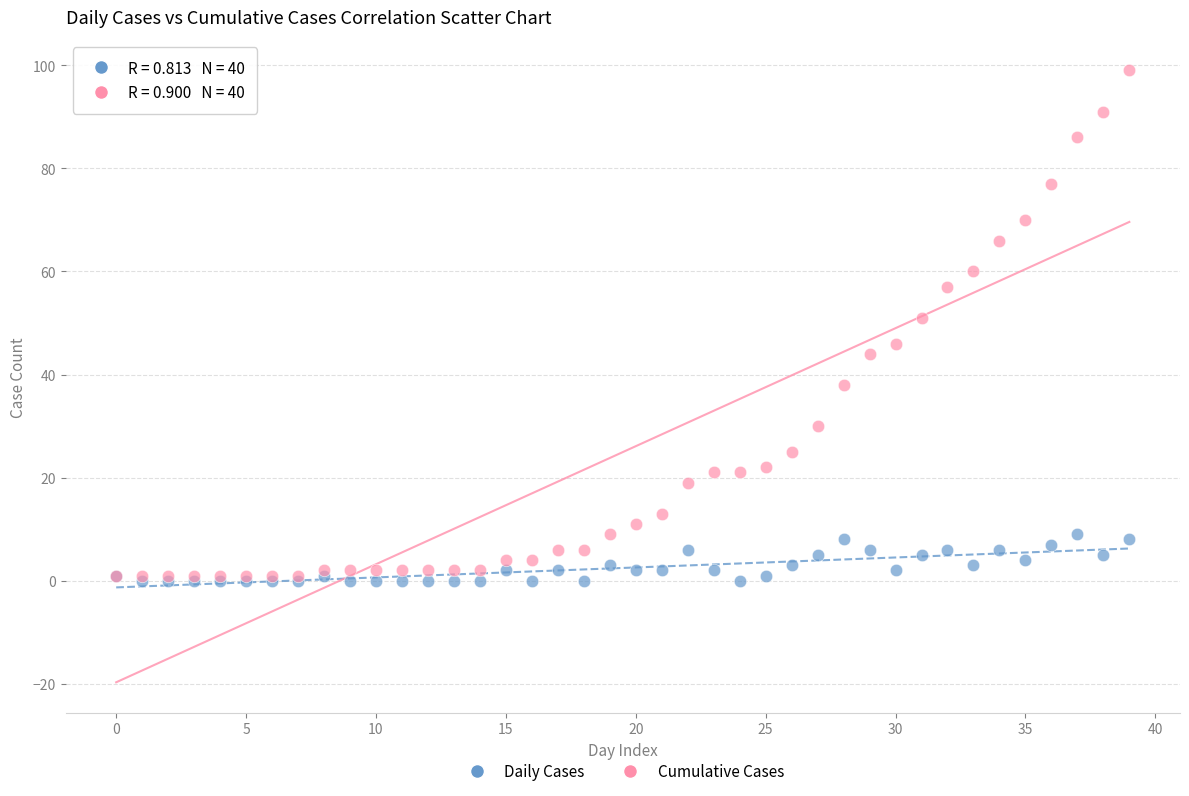

What are all the series names shown in the legend?

Daily Cases, Cumulative Cases